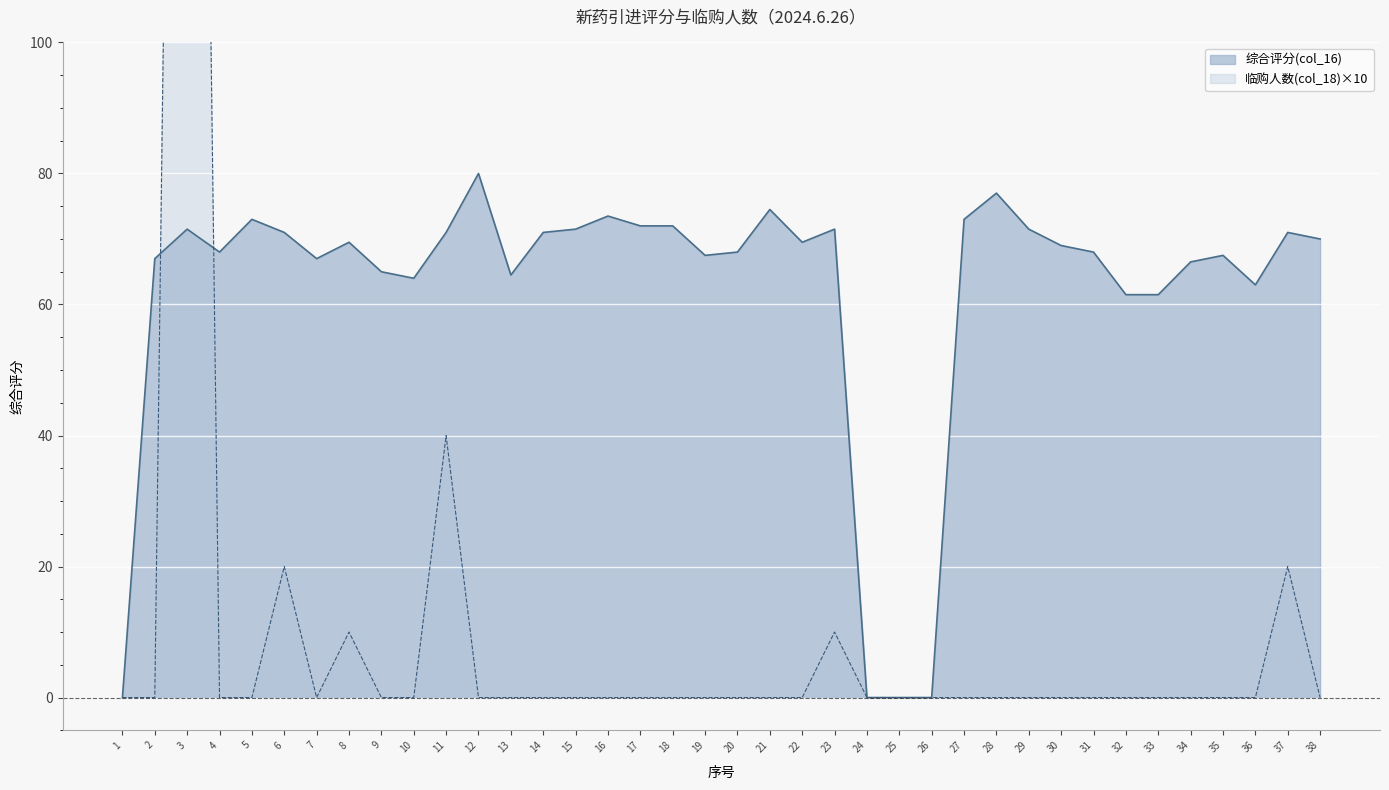

Which series has the widest spread of values?

临购人数(col_18)